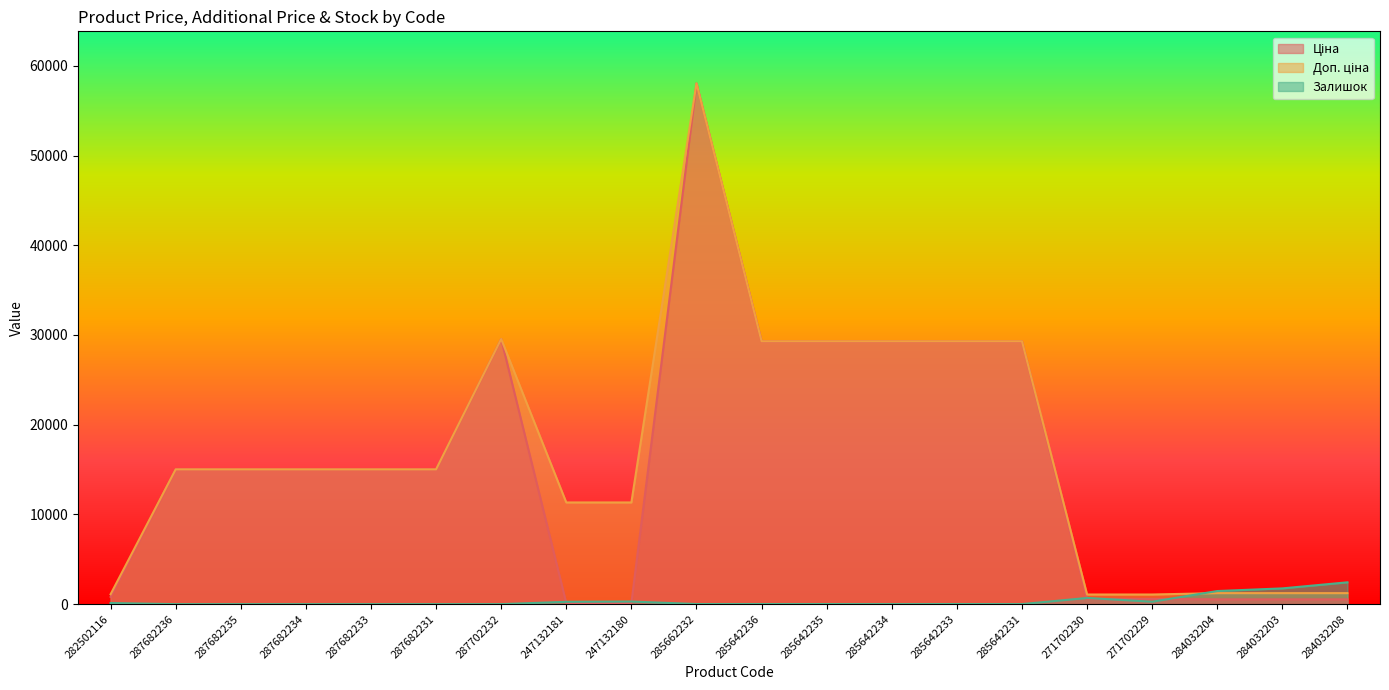

What is the approximate value of Ціна at 285642233?

29294.9